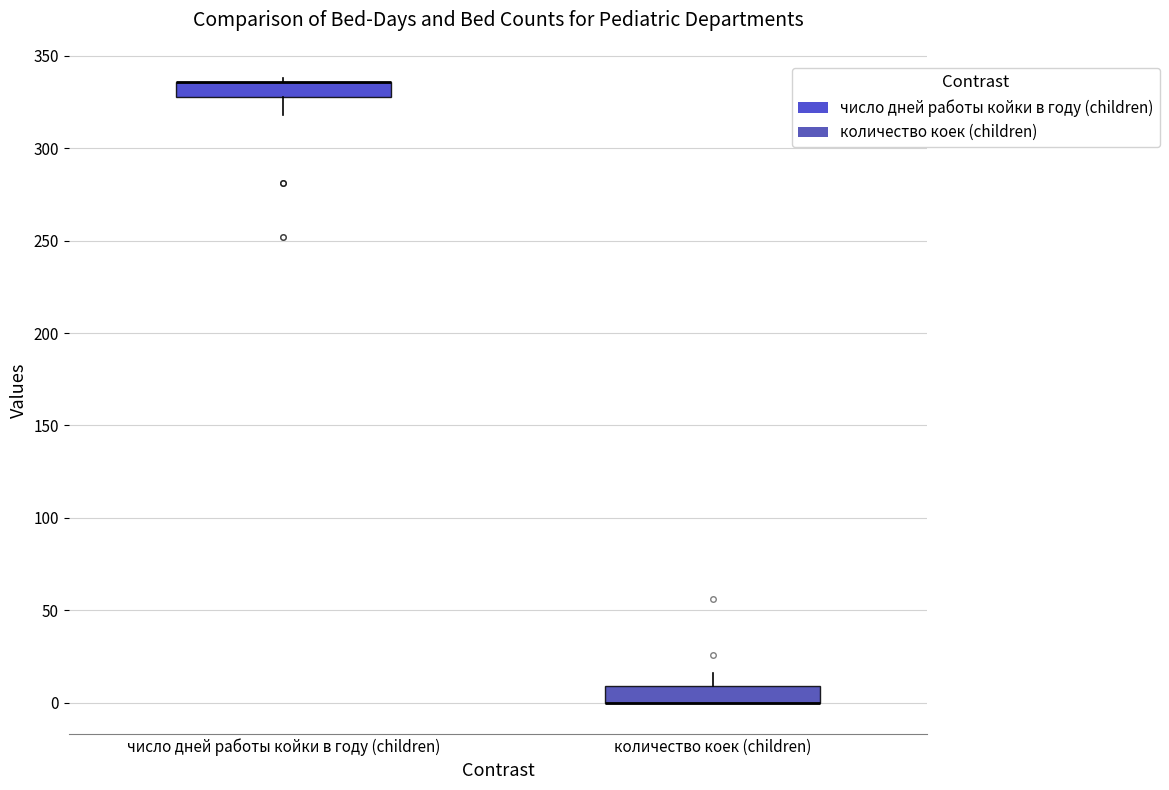

Reading left to right, read every box against the y-axis: the position of its median line, the range the box covers, and the ends of its whiskers. The values are not printed on the chart, so give them approximately, as read against the axis.

число дней работы койки в году (children): median 335 (drawn on the box's upper edge), box 330 to 335, whiskers 320 to 340
количество коек (children): median 0 (drawn on the box's lower edge), box 0 to 10, whiskers 0 to 15